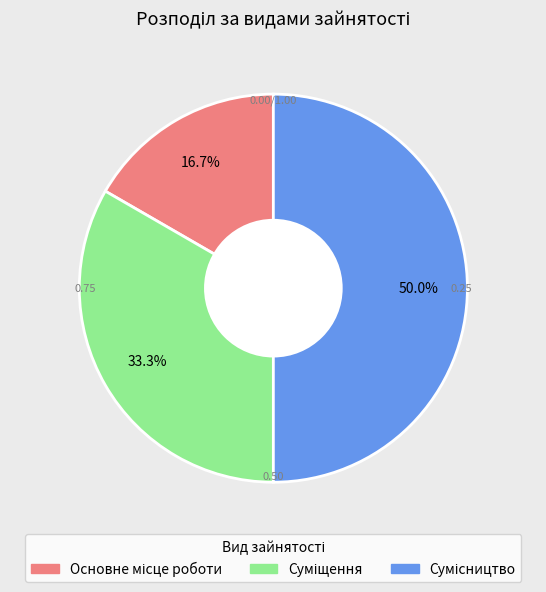

How many slices are in this pie chart?

3